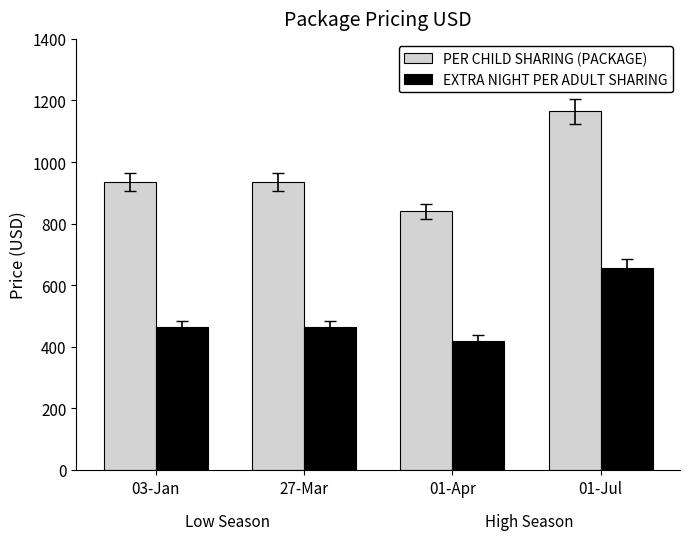

Rank the series by their average value, from lowest to highest.

EXTRA NIGHT PER ADULT SHARING, PER CHILD SHARING (PACKAGE)